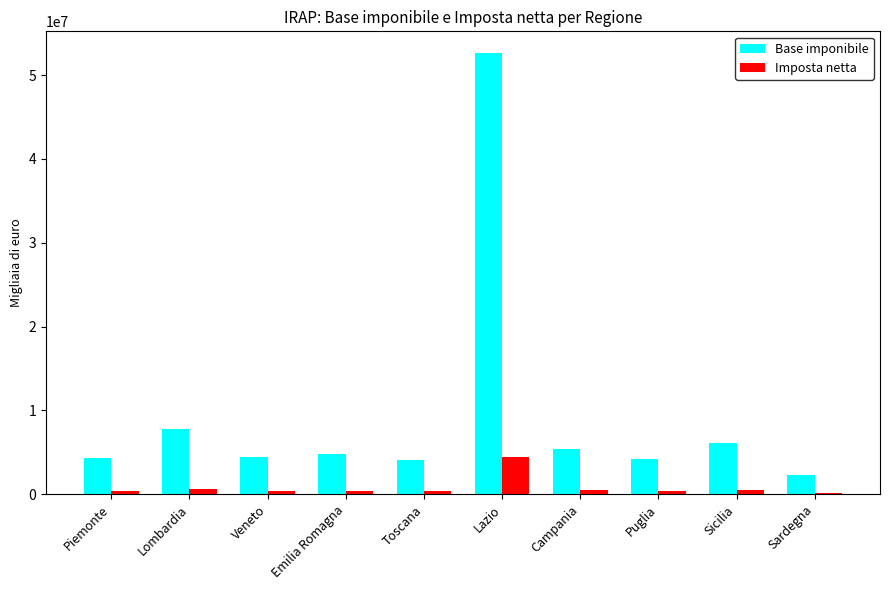

The Base imponibile series shows 52587553 at Lazio. True or false?

True